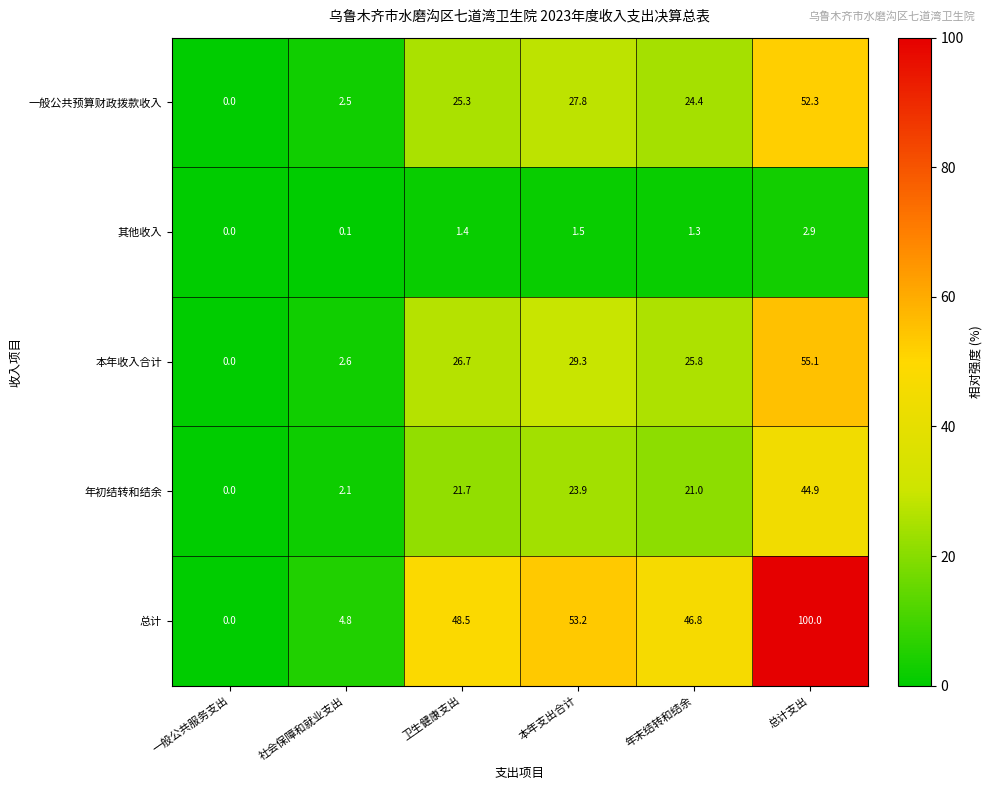

At how many categories does at least one series exceed 65?

1